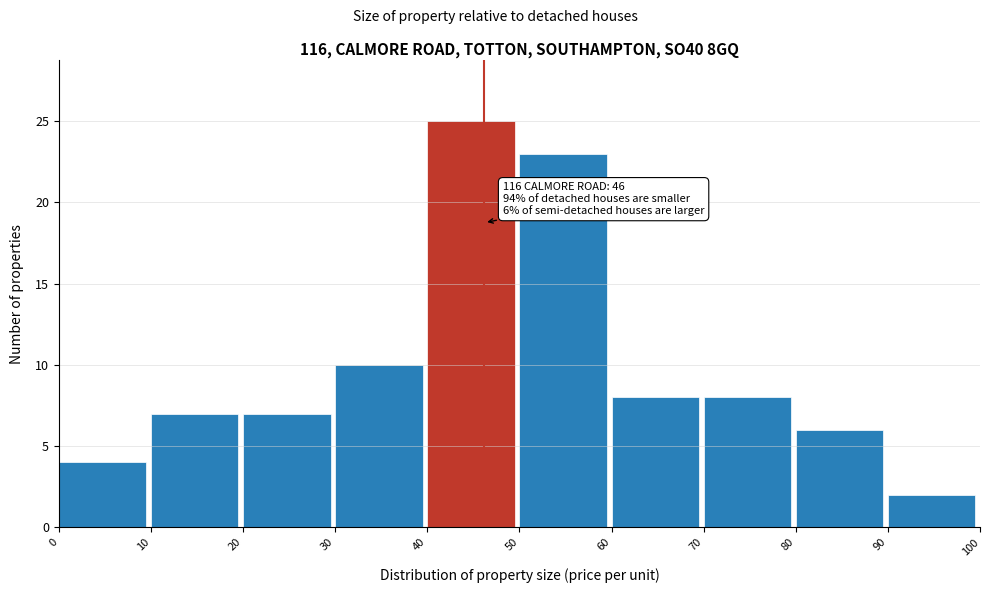

Over which range of the x-axis is the bar tallest?

40 to 50